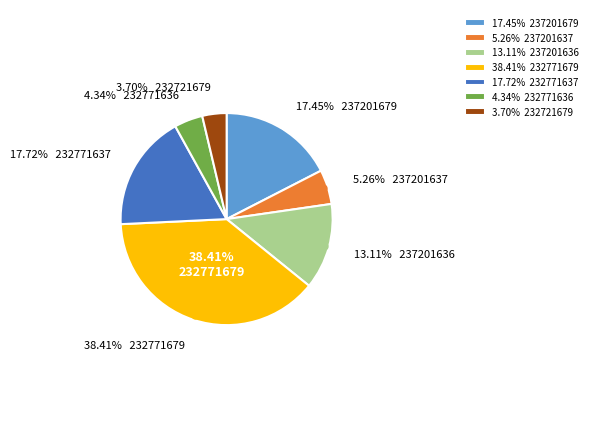

Approximately how many times larger is the value at 232771679 compared to 232771637?

2.2